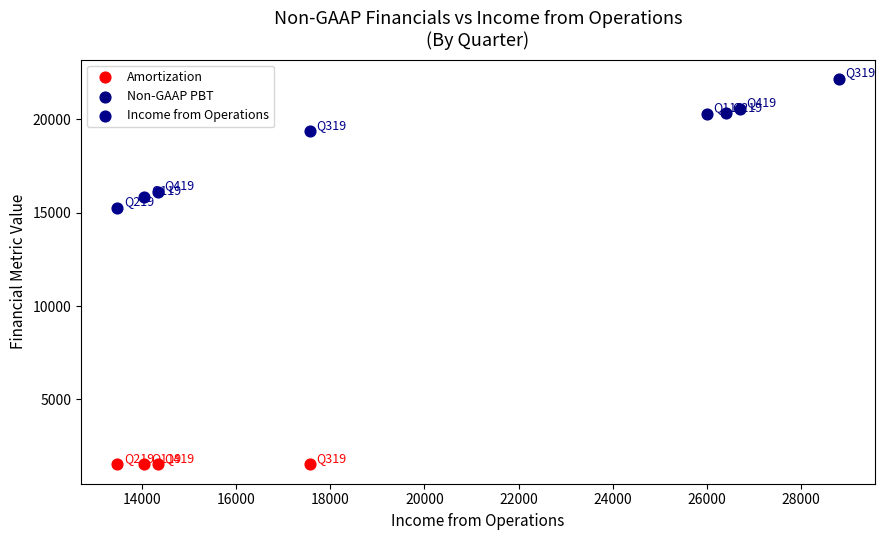

Which series contains the lowest Y value?

Amortization